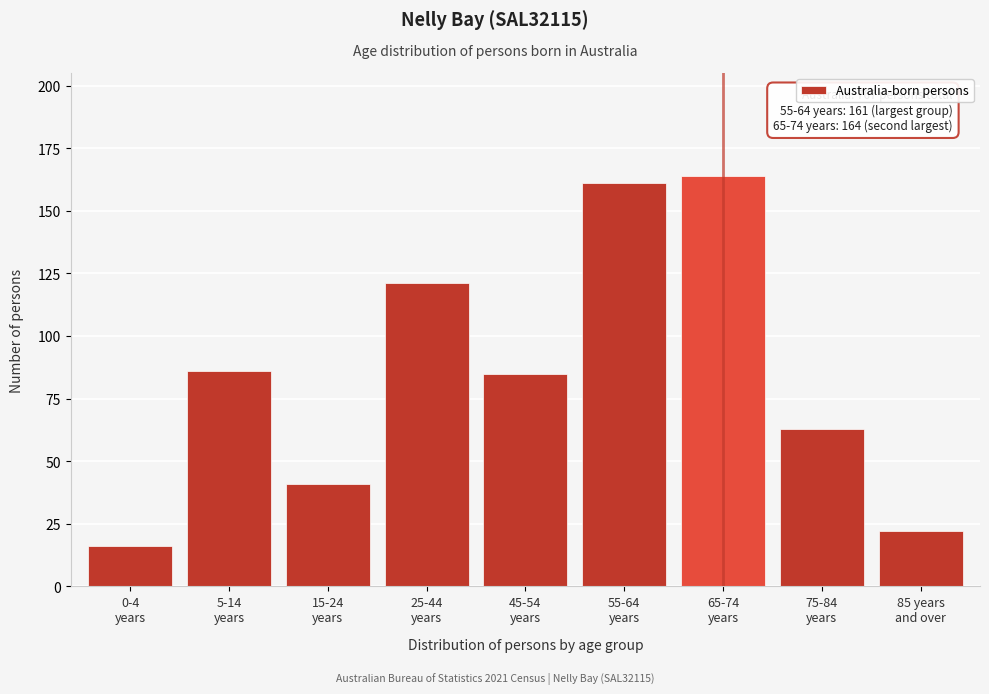

Reading left to right, list all the values displayed in this chart.

16	86	41	121	85	161	164	63	22